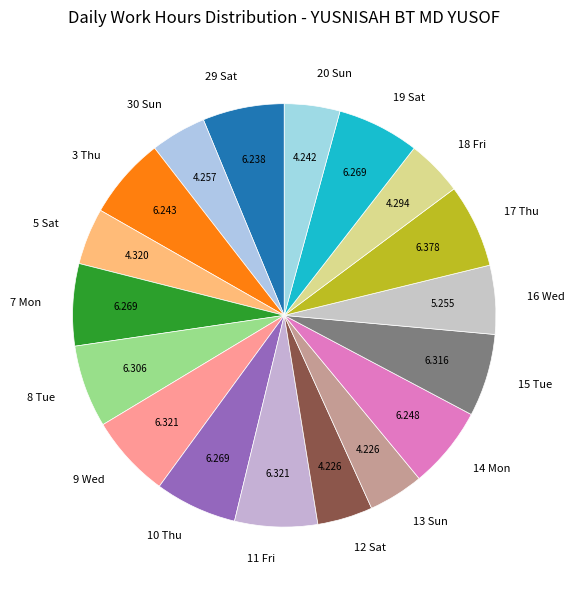

Combined, do 9 Wed and 12 Sat account for over 50%?

No